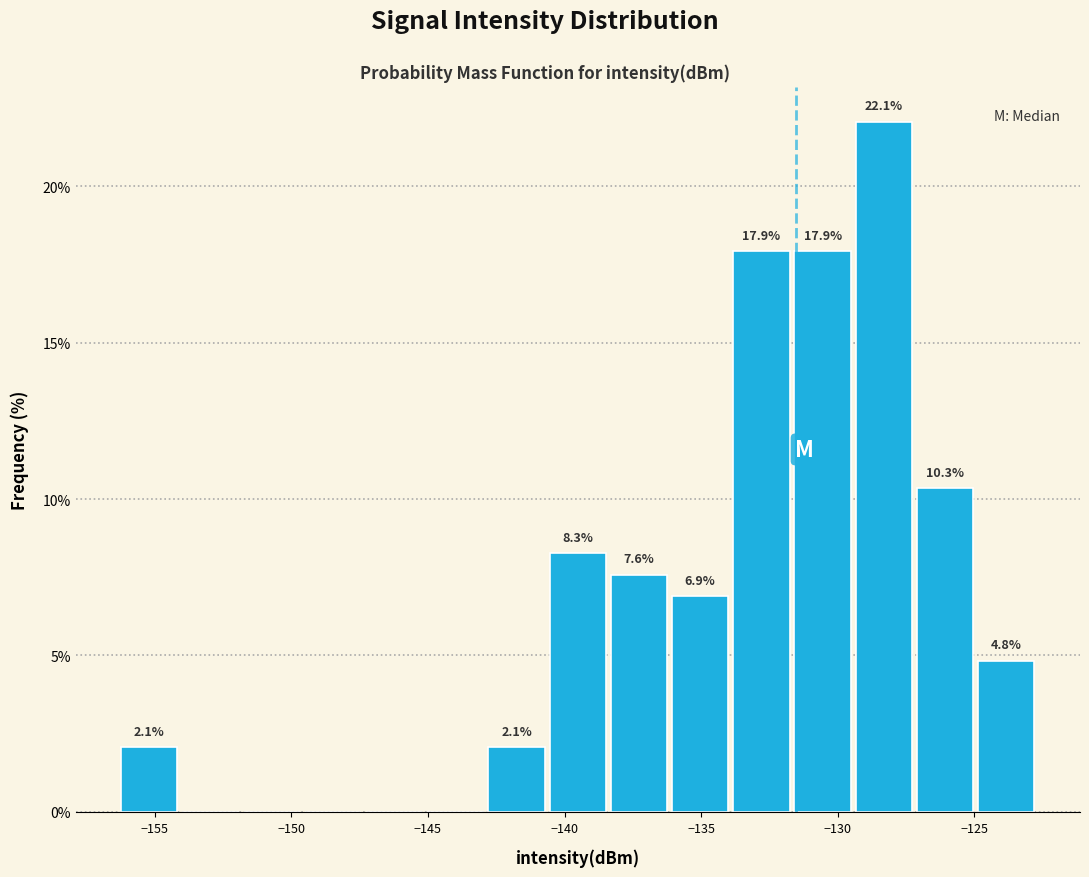

Which range on the x-axis has the tallest bar?

-129.5 to -127.0